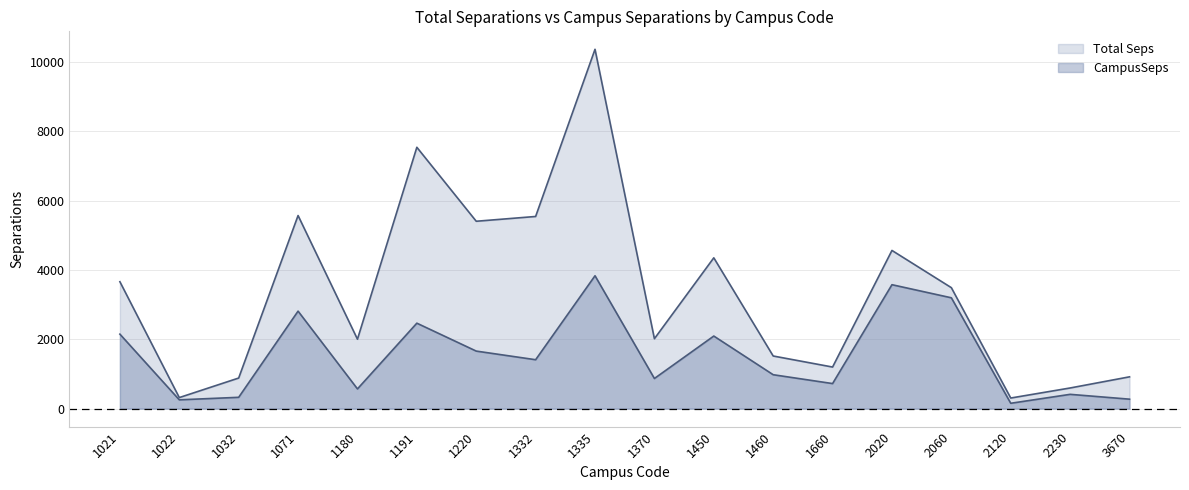

What is the difference between the highest and lowest values at 1022?

64.9